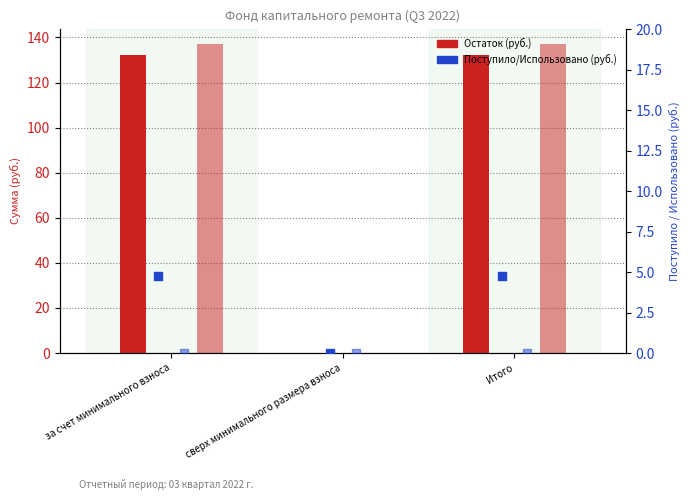

At which category is the sum across all series the highest?

за счет минимального взноса